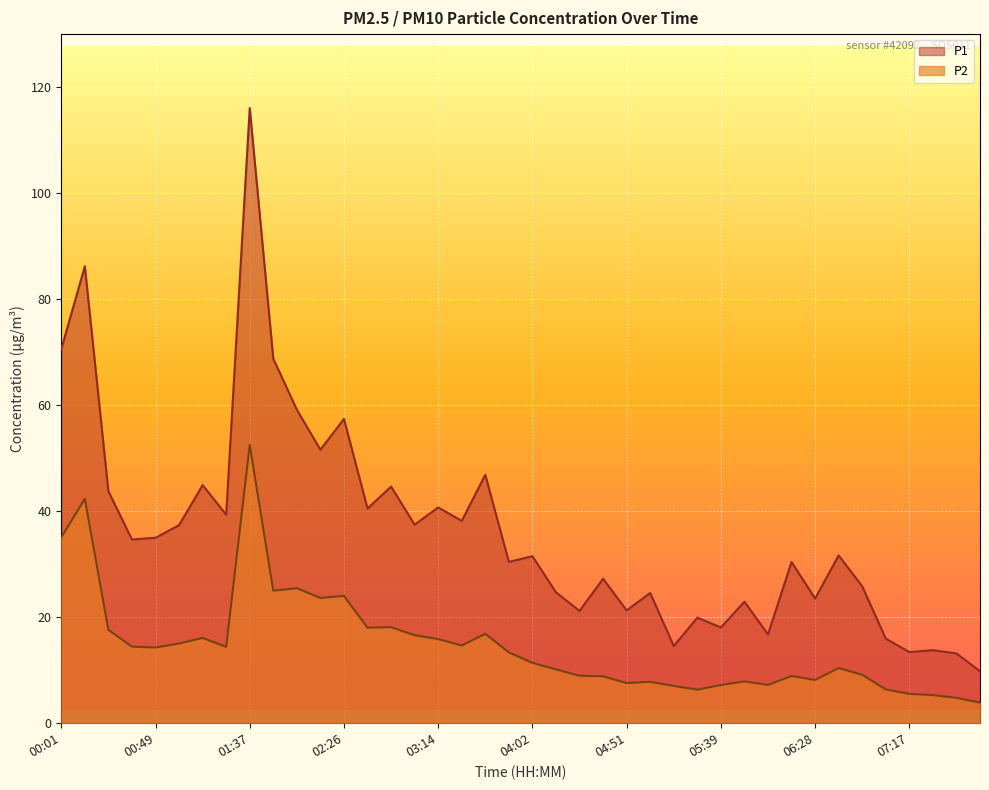

What are all the series names shown in the legend?

P1, P2